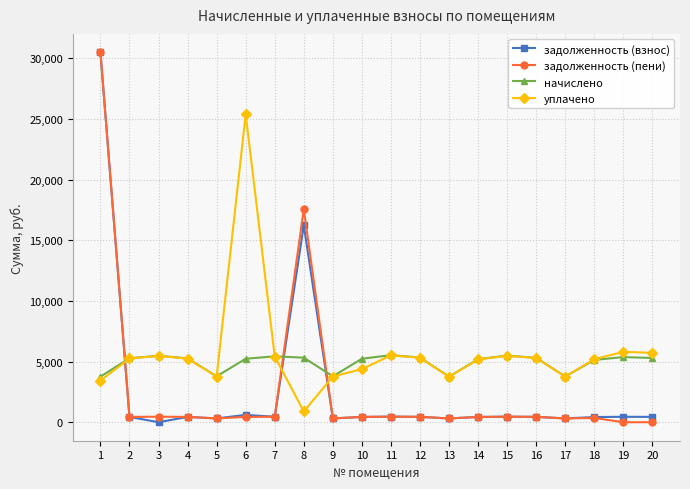

What is the spread (max minus min) of values at 8?

16671.7